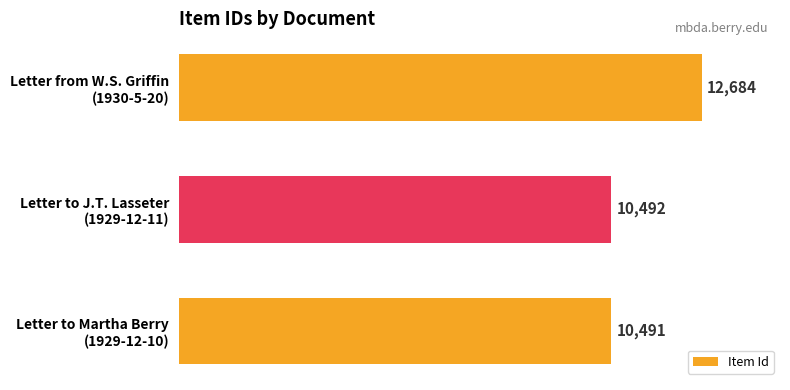

List the labels in order of value, largest first.

Letter from W.S. Griffin
(1930-5-20), Letter to J.T. Lasseter
(1929-12-11), Letter to Martha Berry
(1929-12-10)